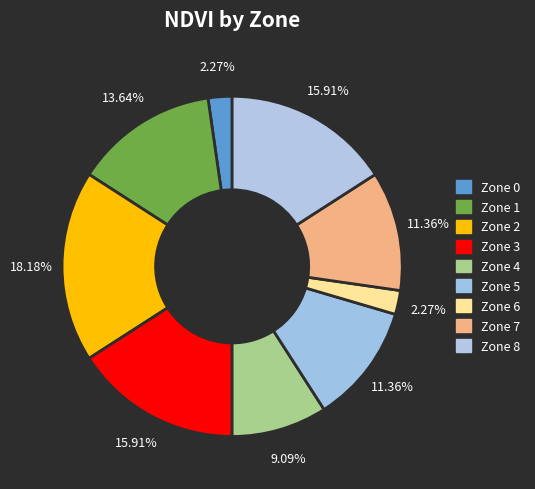

Count the number of slices in the pie.

9